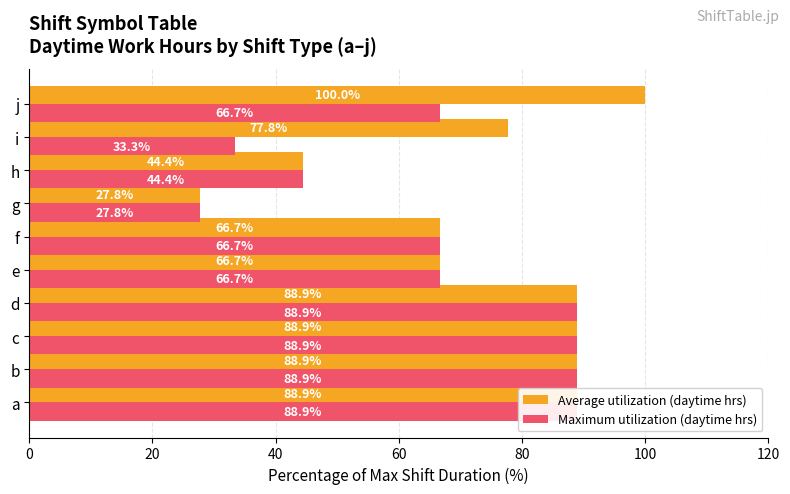

What is the smallest value displayed?

27.8